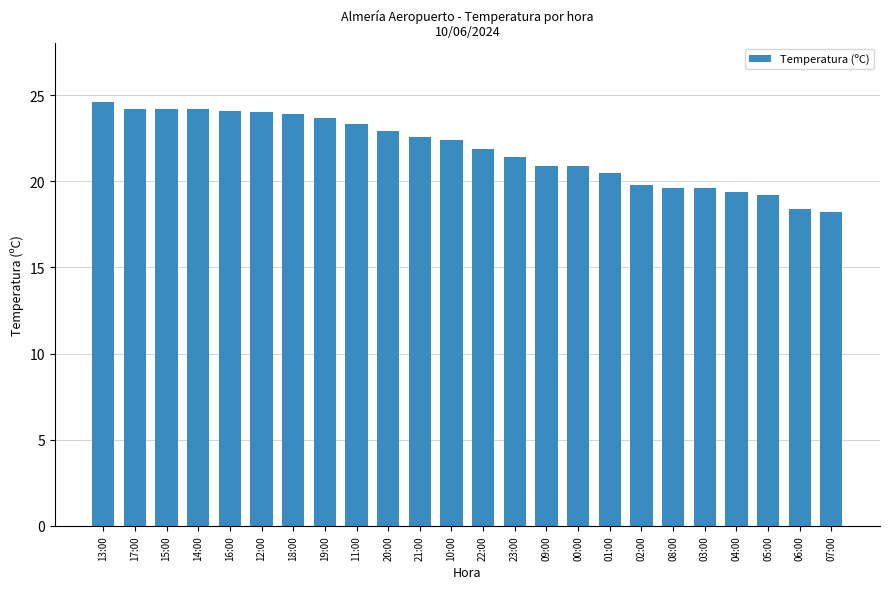

What is the label of the 15th bar from the right?

20:00